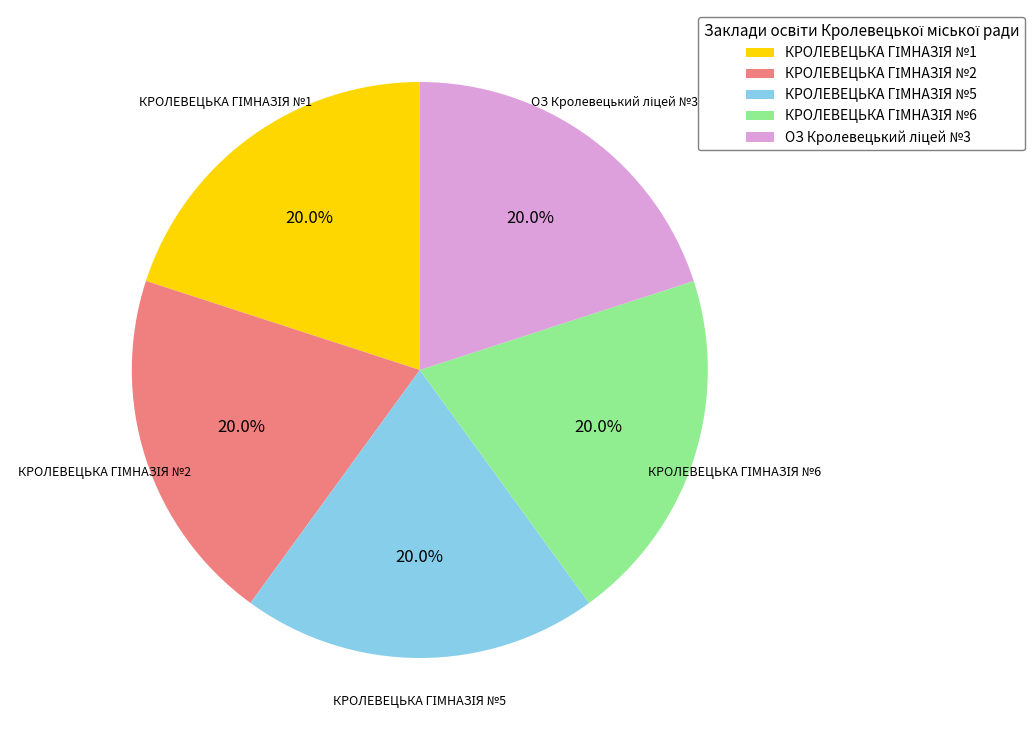

Does any single category account for the majority?

No